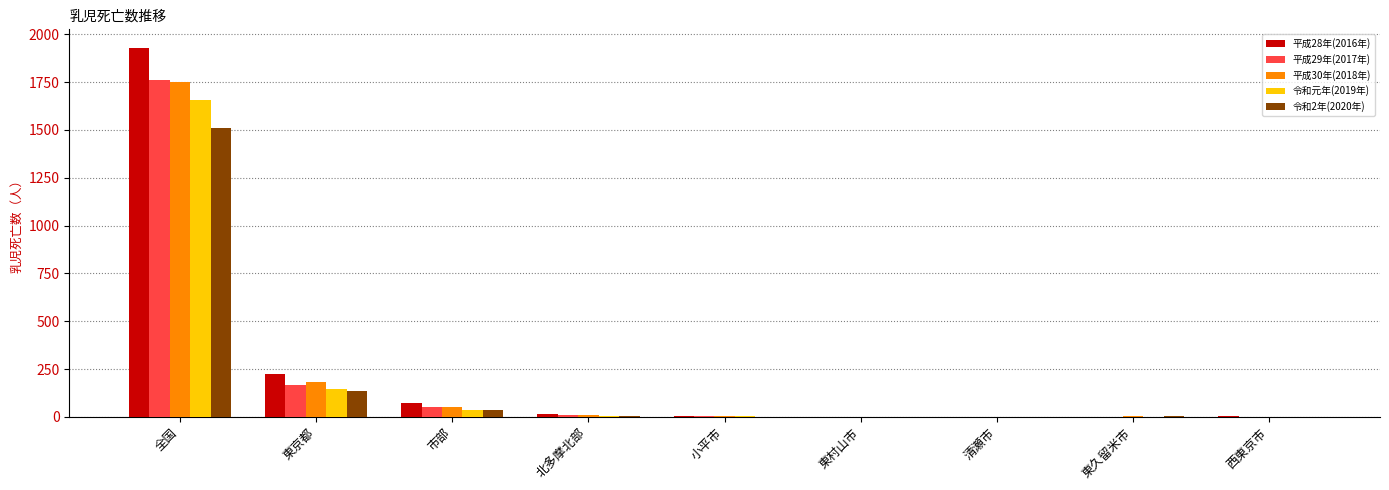

Is it true that 平成29年(2017年) equals 4 at 小平市?

True